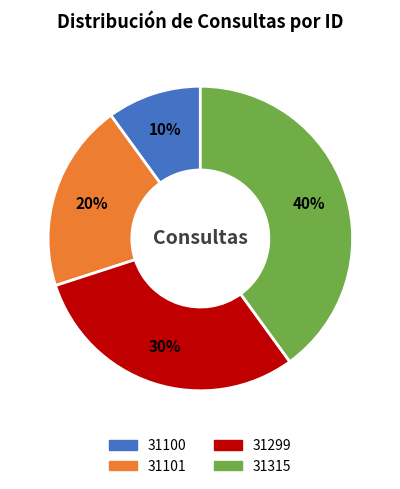

Is the sum of 31101 and 31315 greater than half?

Yes